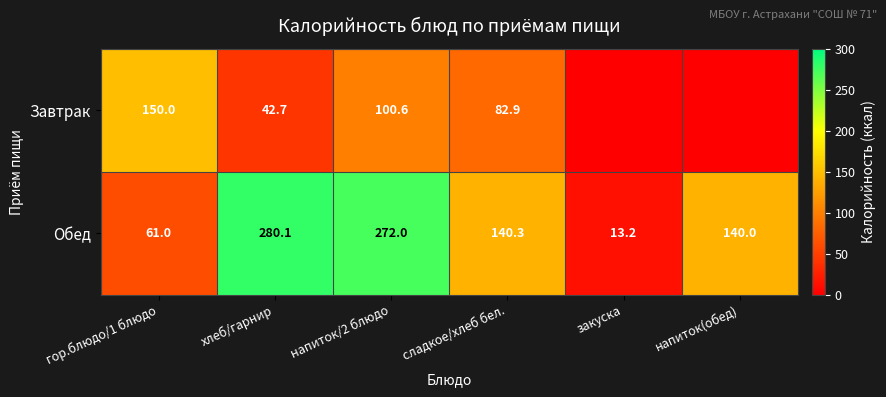

What is the minimum value for Обед?

13.2